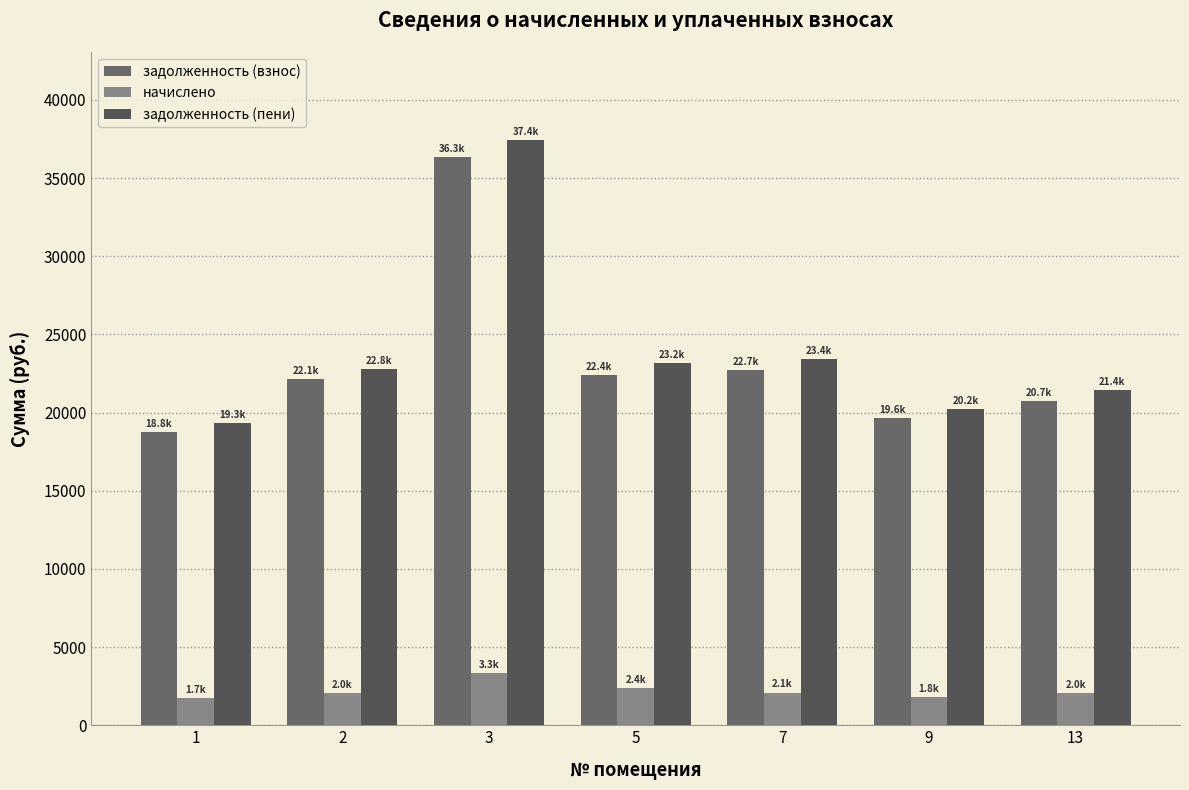

How many bars are there in total?

21